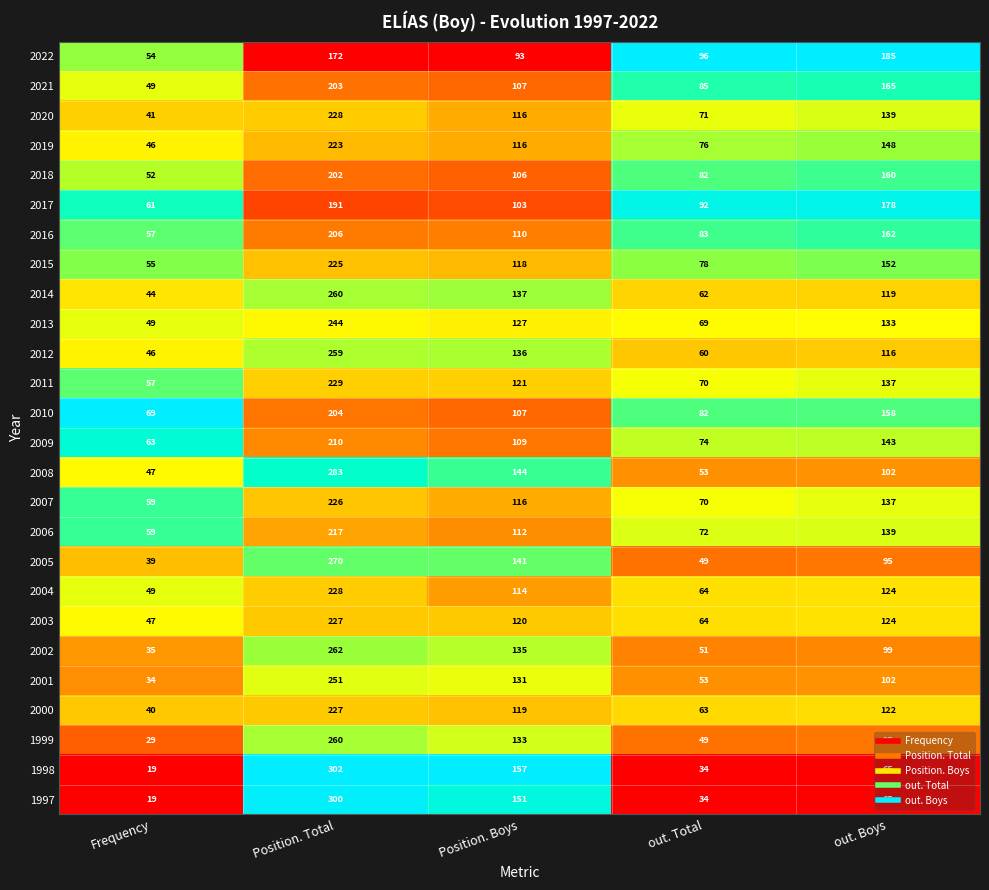

The 2016 series shows 110 at Position. Boys. True or false?

True